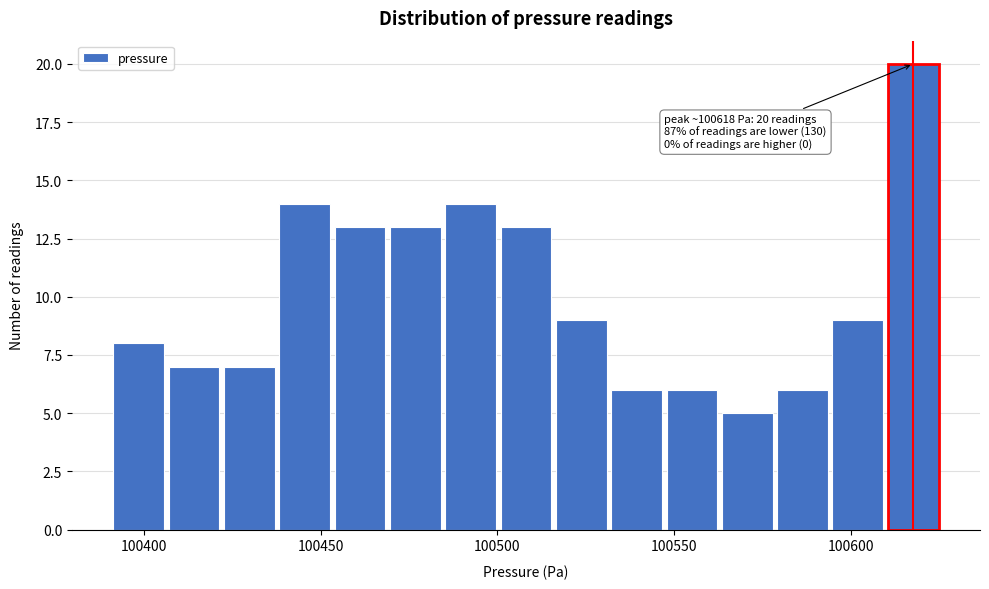

Around what value on the x-axis is the tallest bar? Give the approximate position of its centre, as read against the axis.

100620